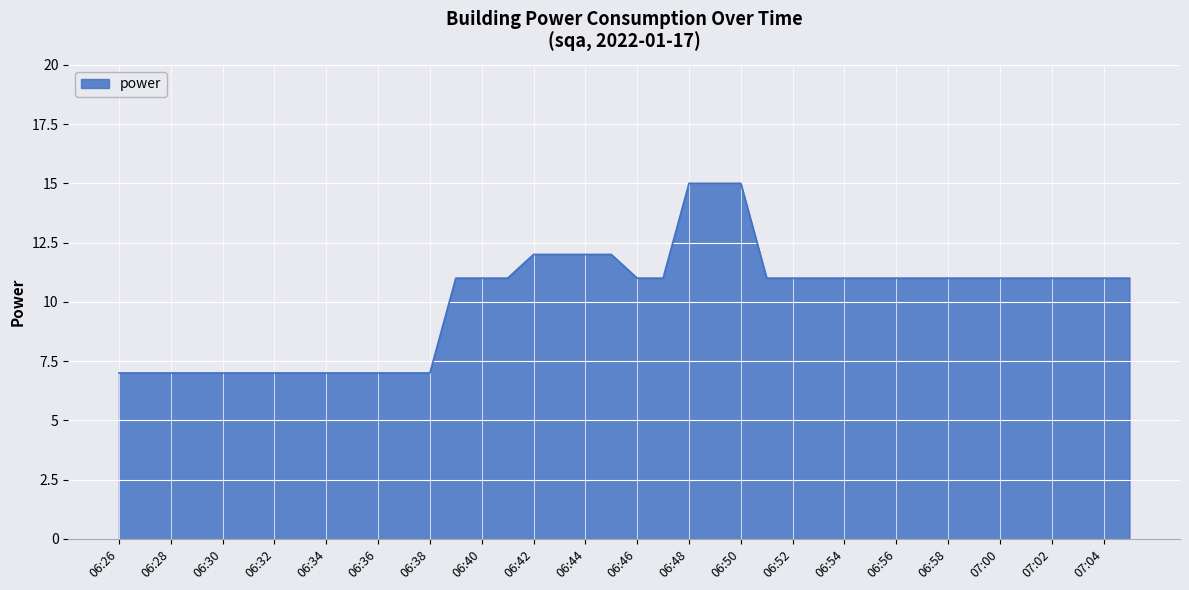

What is the smallest value displayed?

7